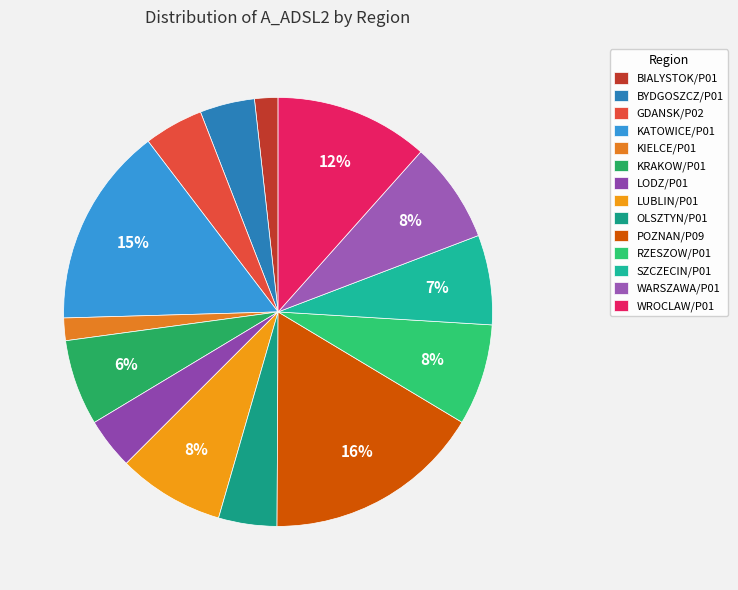

How many slices are in this pie chart?

14